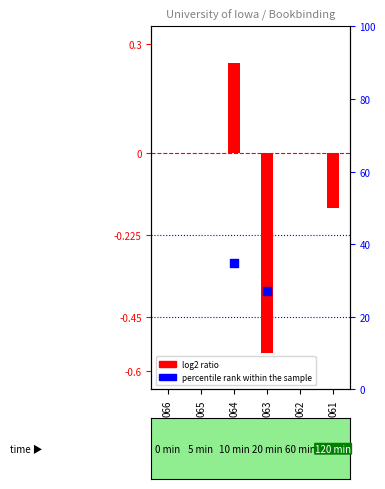

What is the change in value from 066 to 064?

+0.2